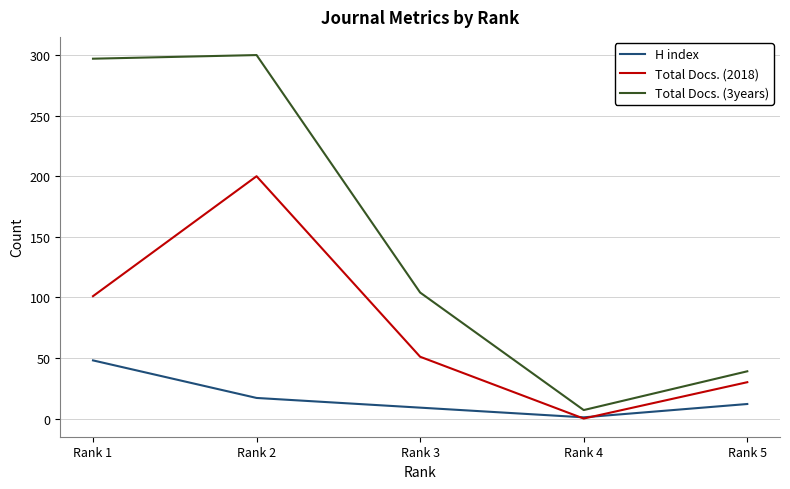

How many distinct data groups are displayed?

3